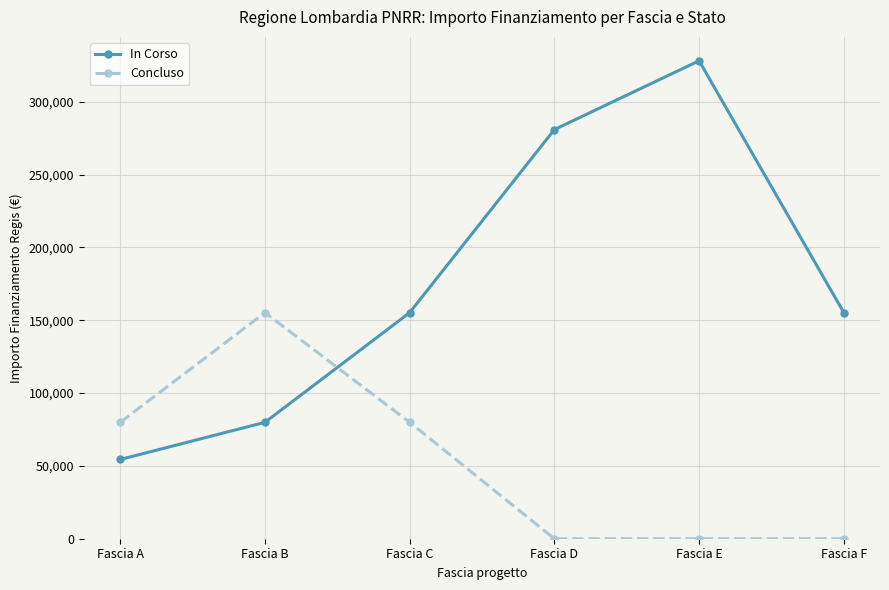

Which category has the lowest value in the In Corso series?

Fascia A